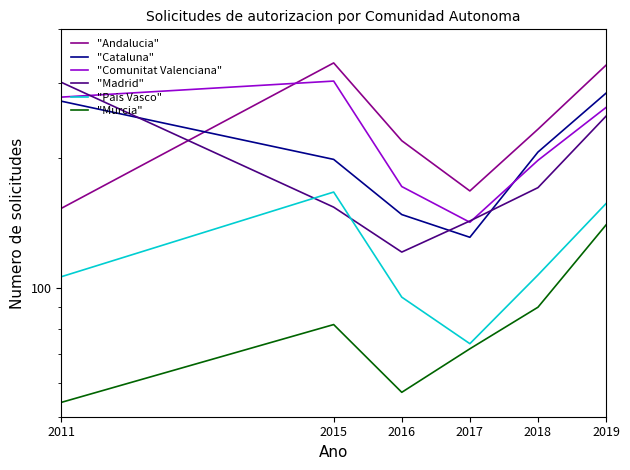

True or false: "Andalucia" has more than 0 interior local peaks.

True